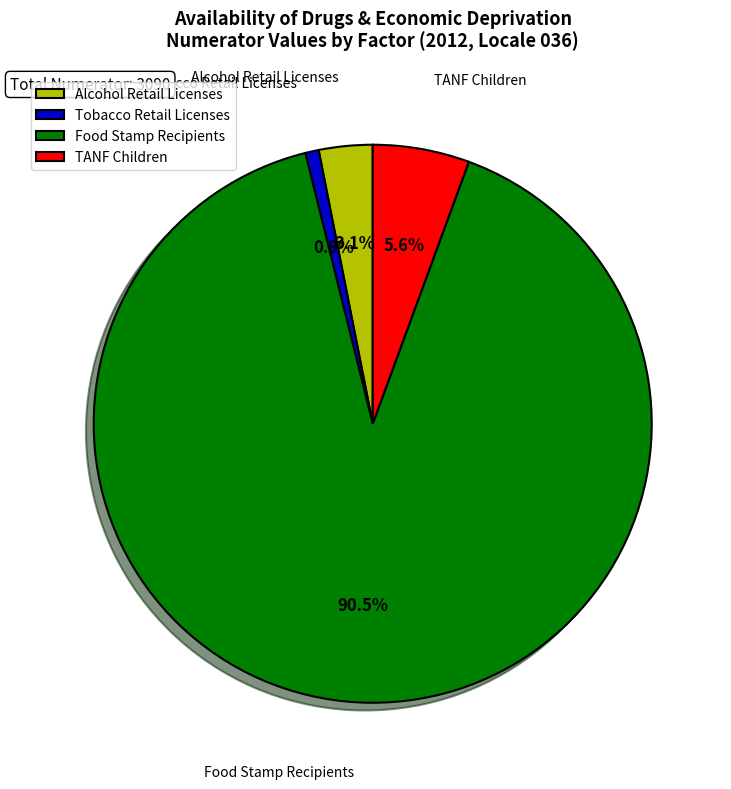

Which has a higher value, Alcohol Retail Licenses or Food Stamp Recipients?

Food Stamp Recipients